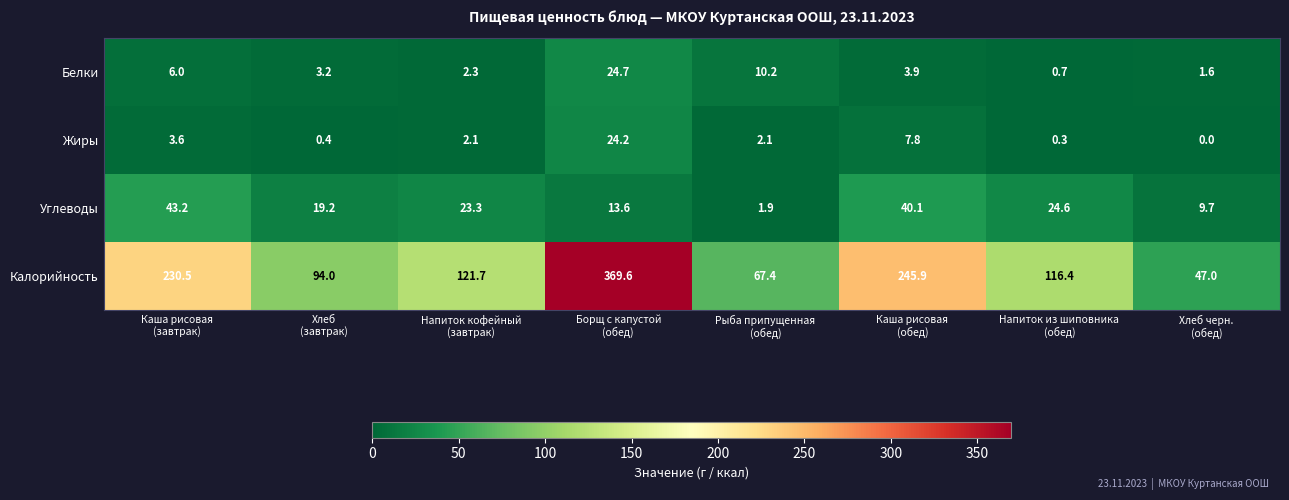

Which series has the largest total across all categories?

Калорийность